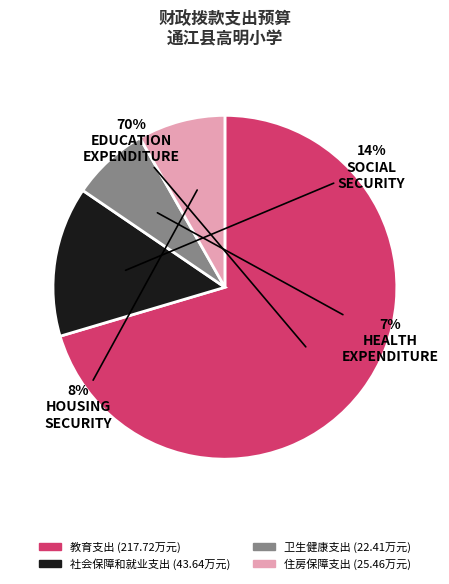

Count the number of slices in the pie.

4